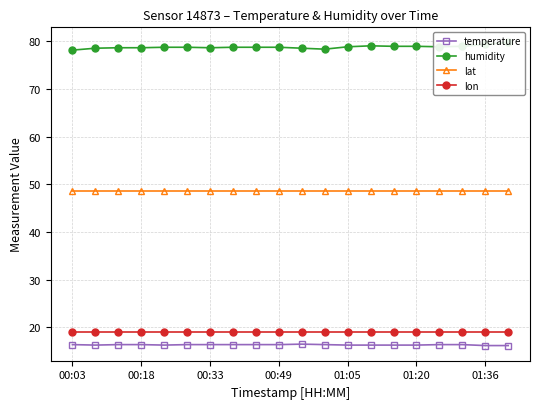

The lon series shows 19.1 at 00:18. True or false?

True